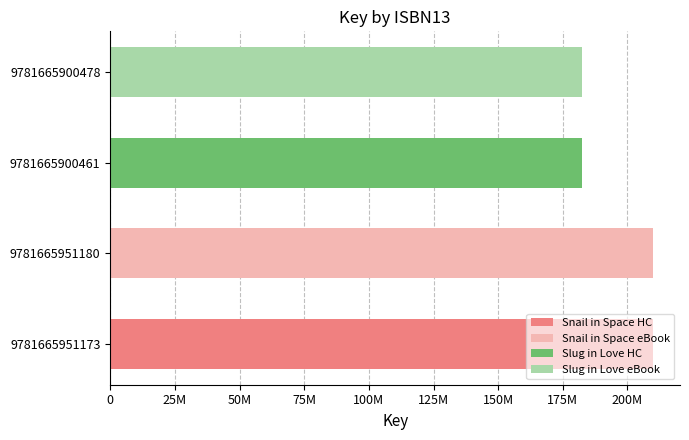

Are the bars grouped side by side (vs. stacked)?

No